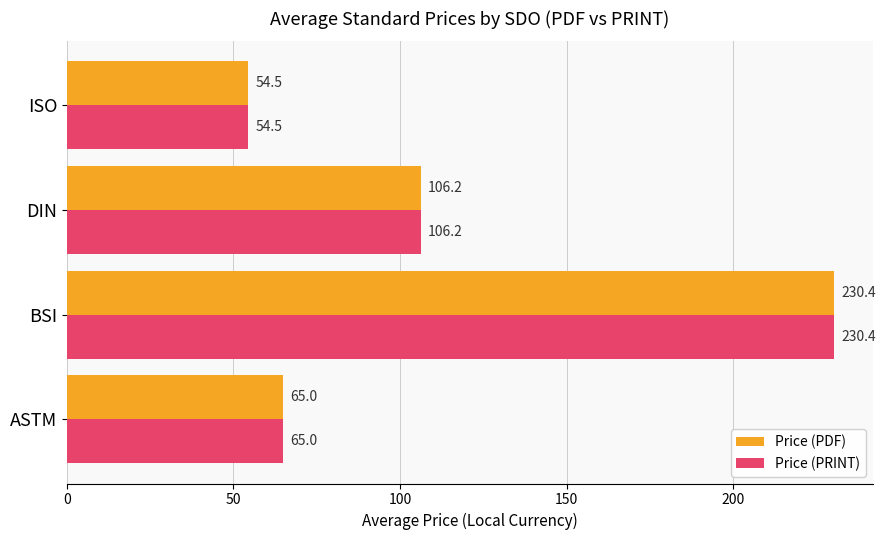

At which category is the sum across all series the highest?

BSI